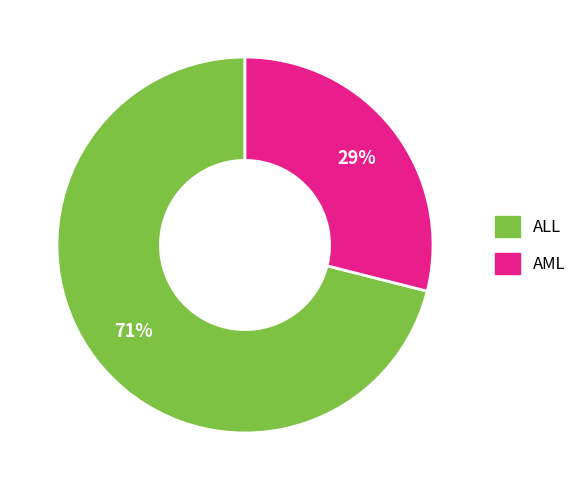

Between AML and ALL, which is larger?

ALL